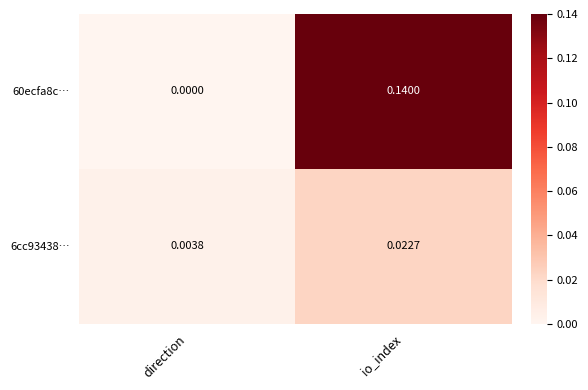

At how many categories does at least one series exceed 0?

2